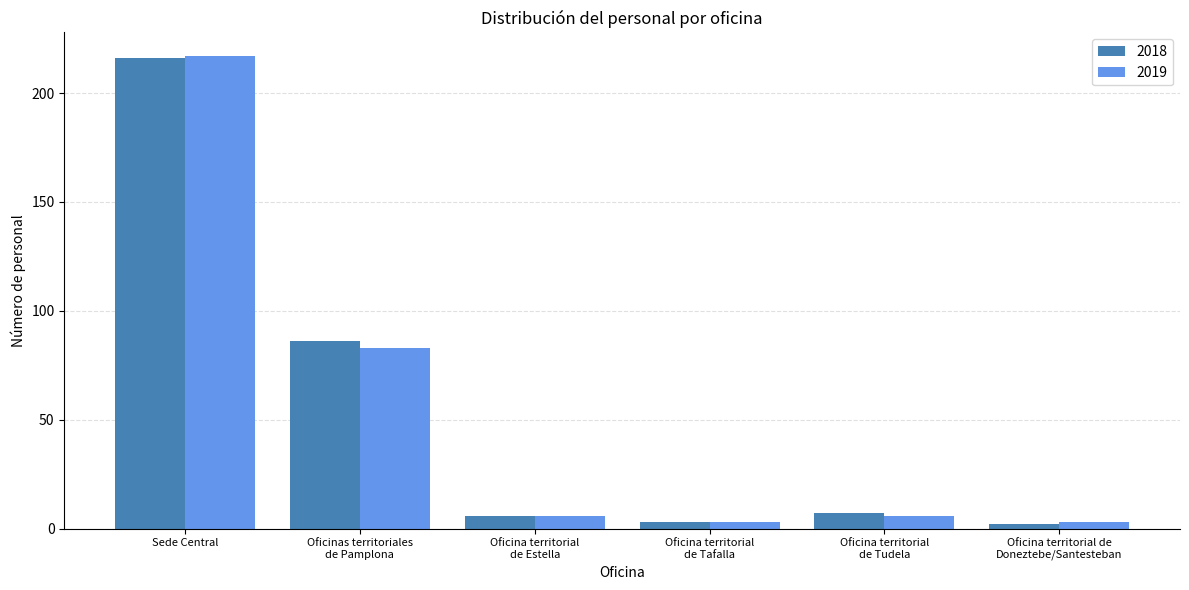

What is the maximum value shown in the chart?

217